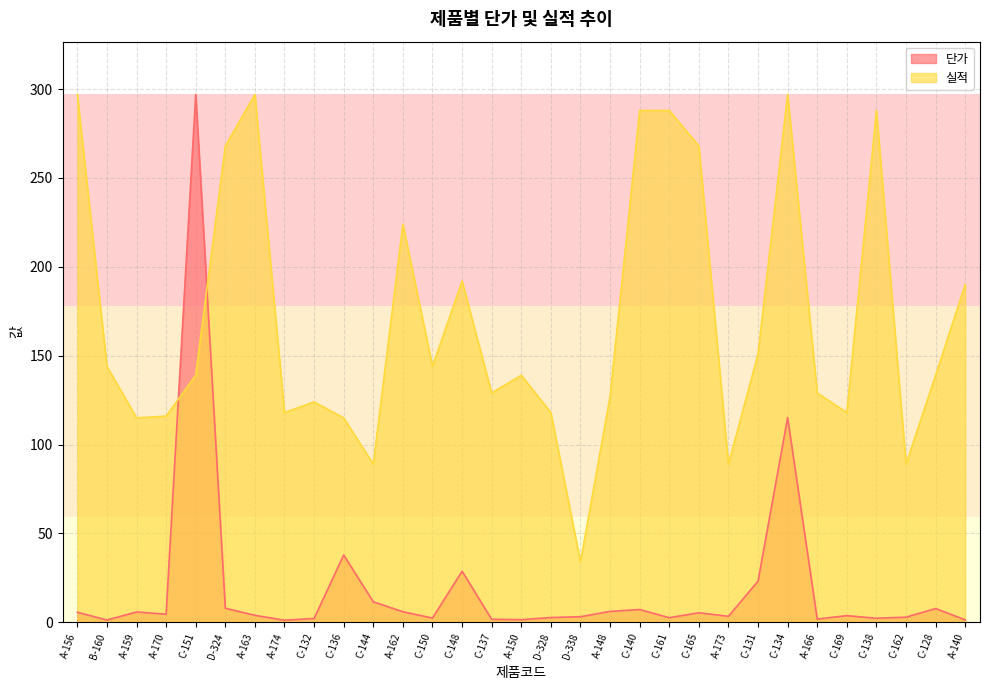

Is it true that 단가 equals 2.3 at A-170?

False